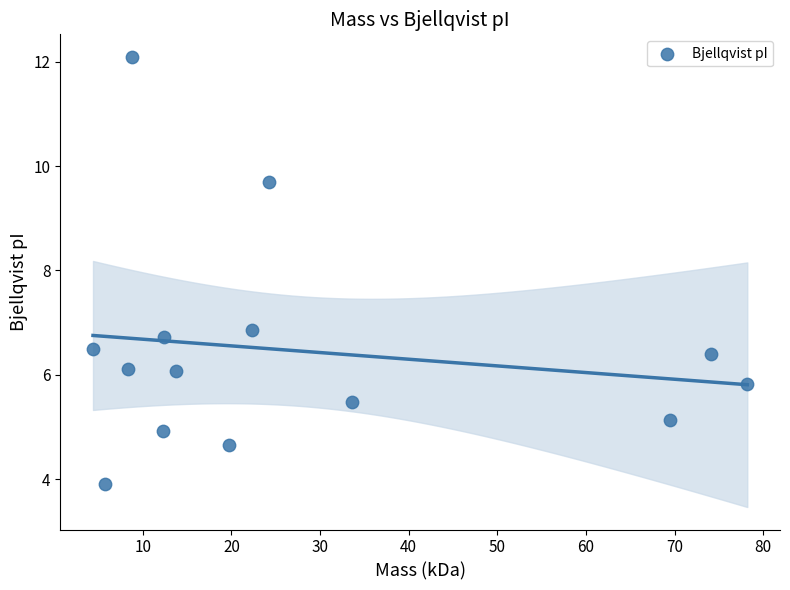

What is the range of Y values (max minus min)?

8.2